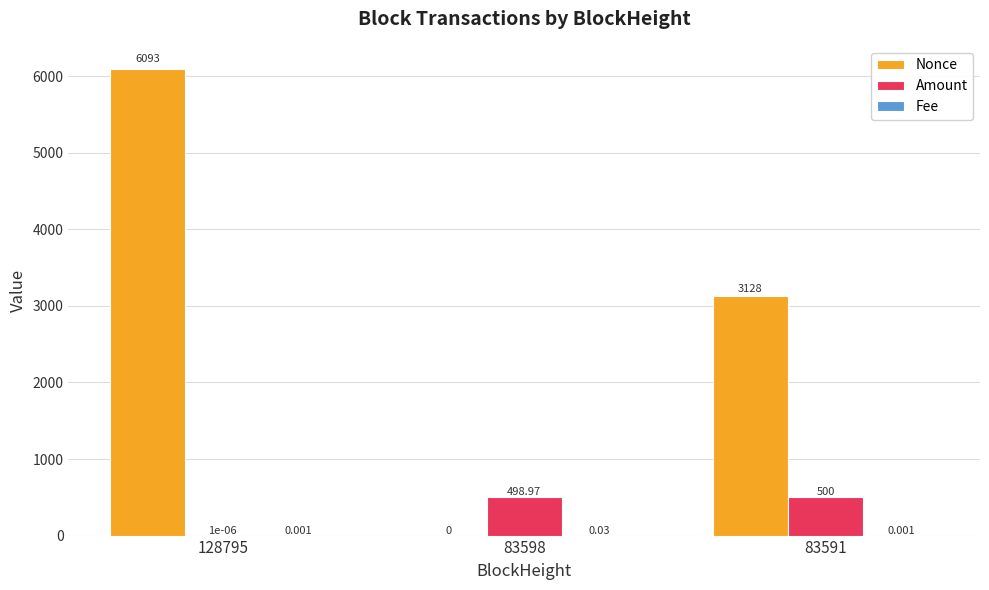

Which series has the largest total across all categories?

Nonce